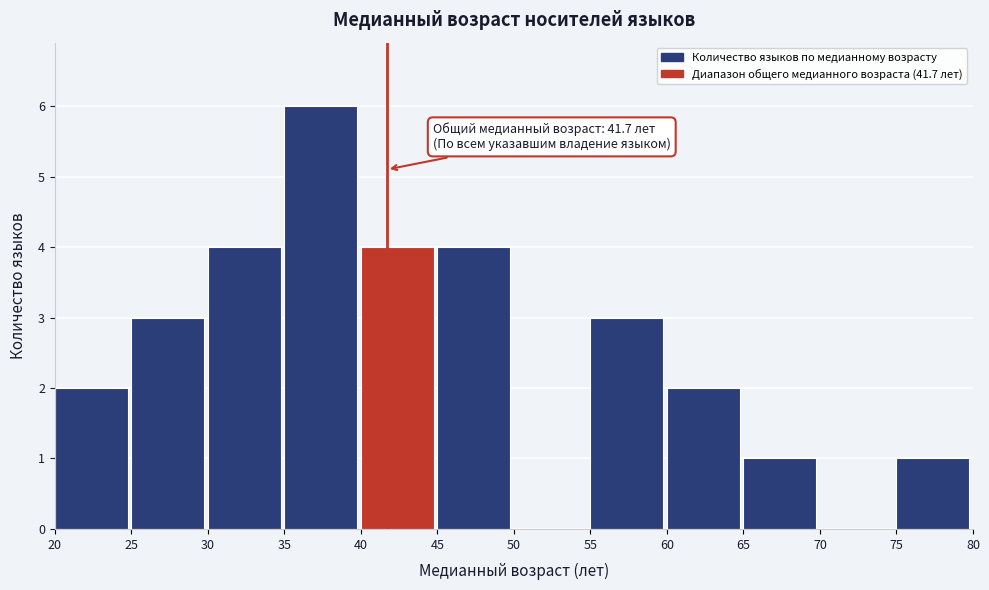

Which range on the x-axis has the tallest bar?

35 to 40